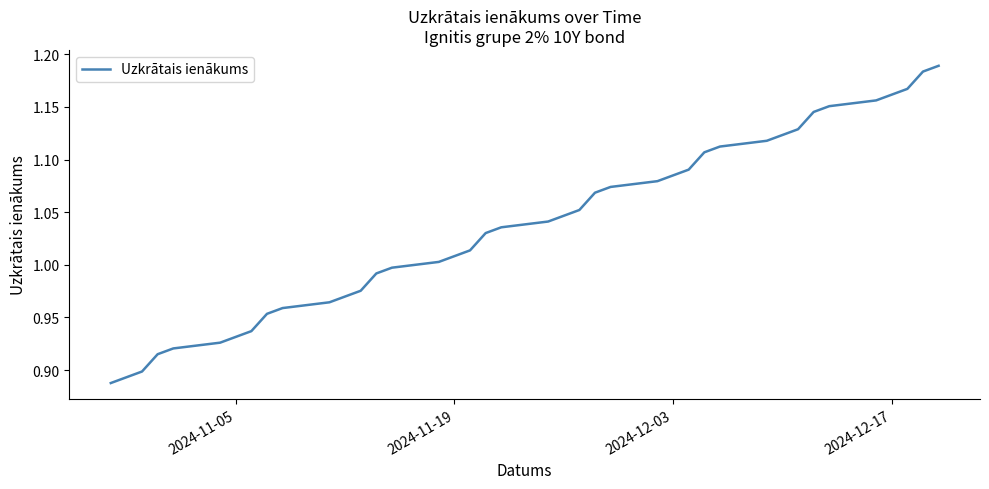

True or false: there are more than 1 points higher than both neighbors.

False